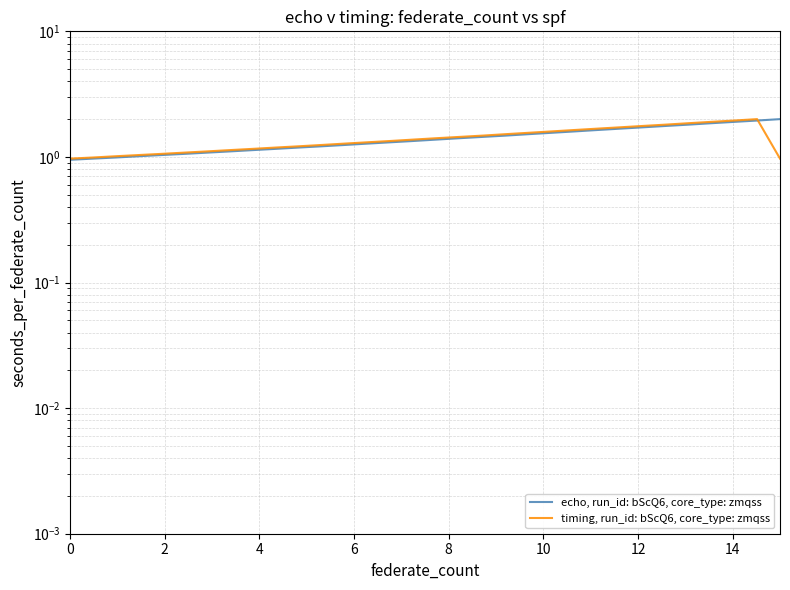

At how many categories does at least one series exceed 1?

30